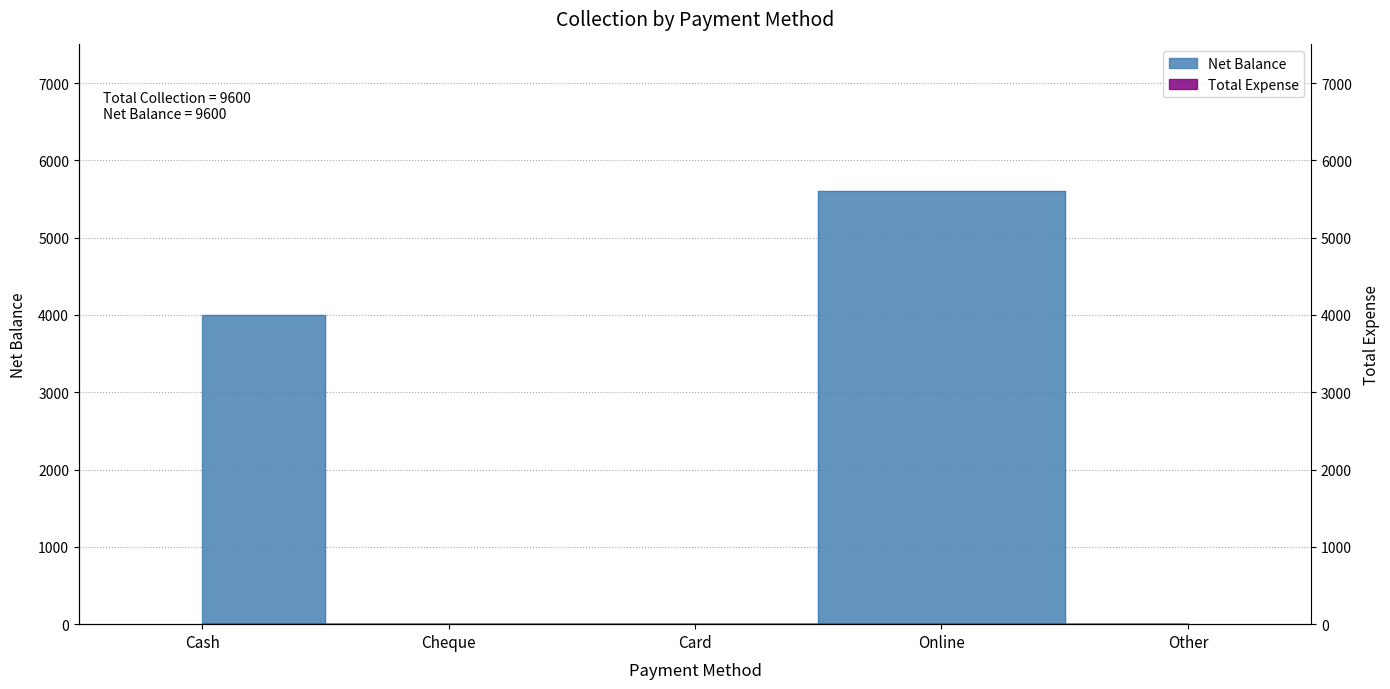

Rank the categories by value from lowest to highest.

Cheque, Card, Other, Cash, Online